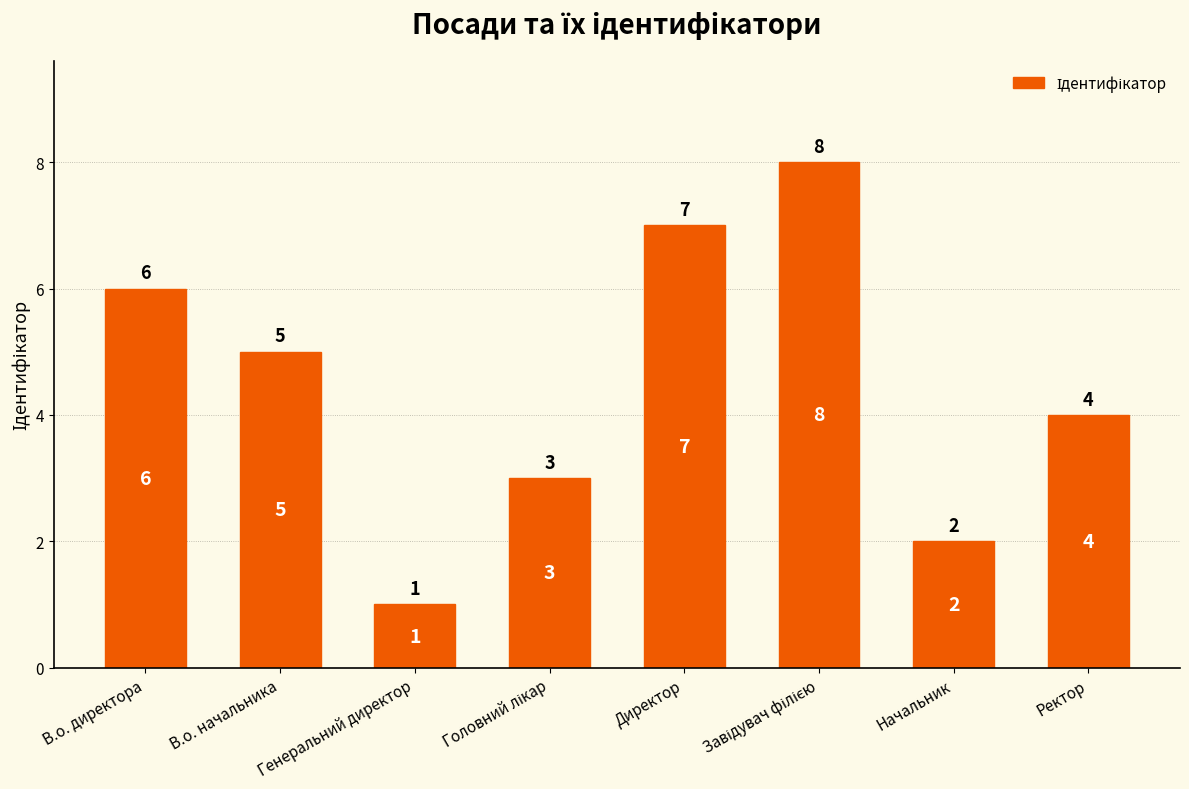

Are the bars horizontal?

No